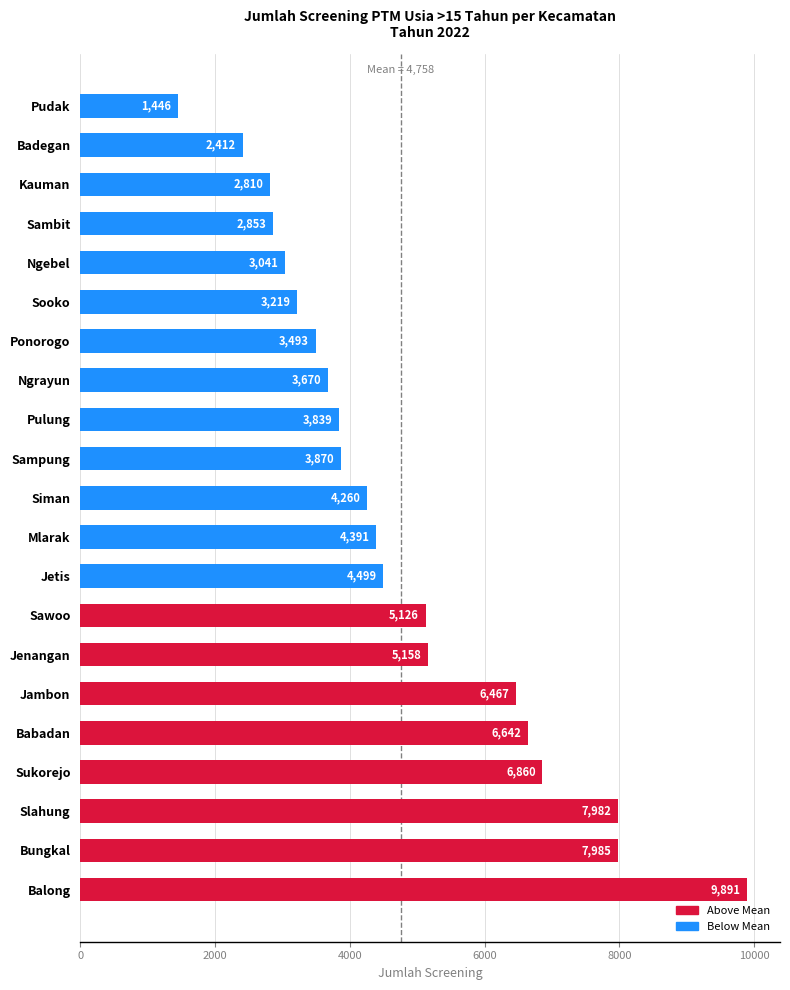

What is the difference between the second highest and minimum values?

6539